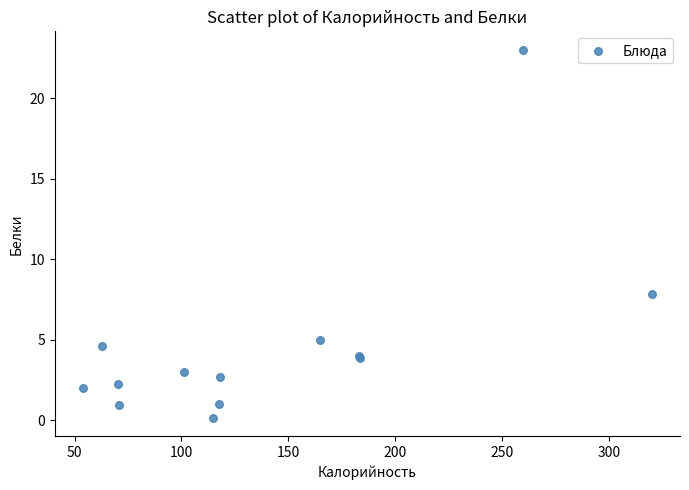

What Y value in the scatter plot is closest to 11?

7.9